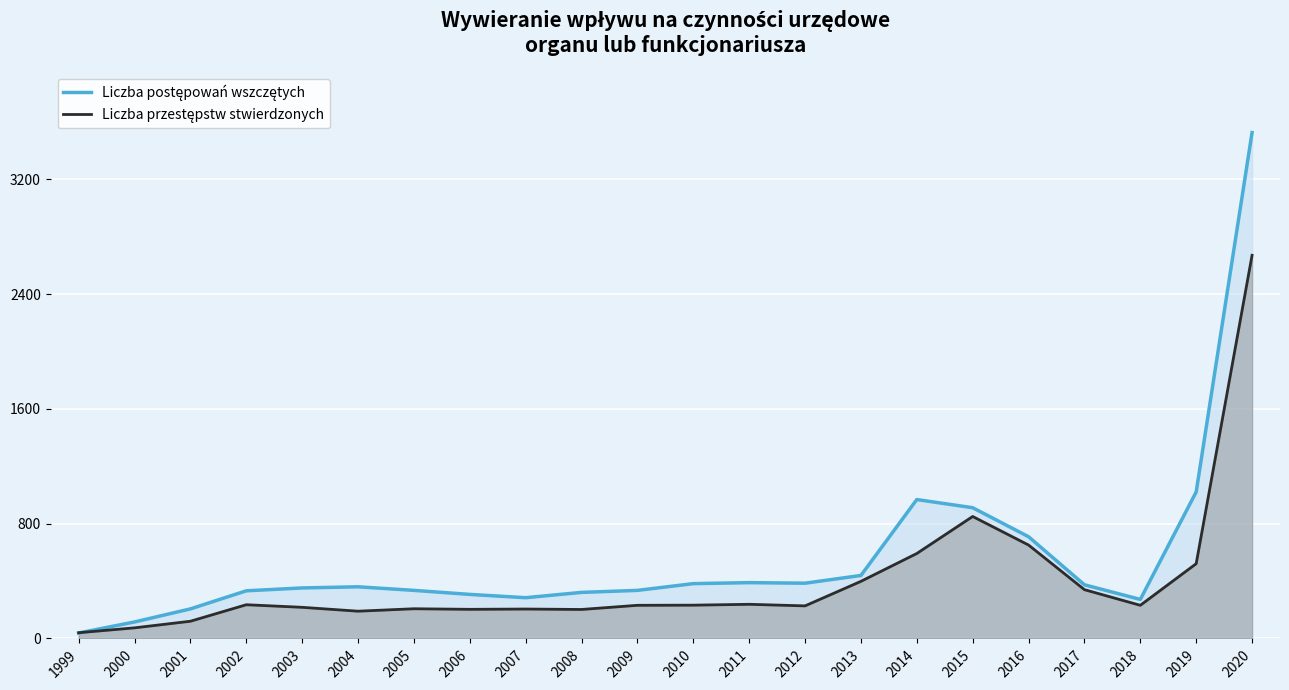

After their last crossing, which series has the higher values: Liczba postępowań wszczętych or Liczba przestępstw stwierdzonych?

Liczba postępowań wszczętych